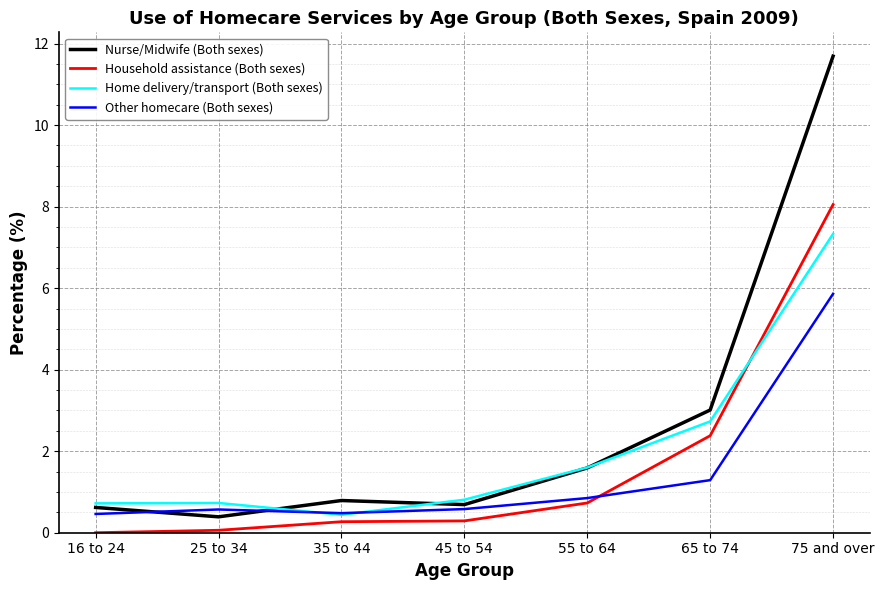

What position from the right is 75 and over?

1